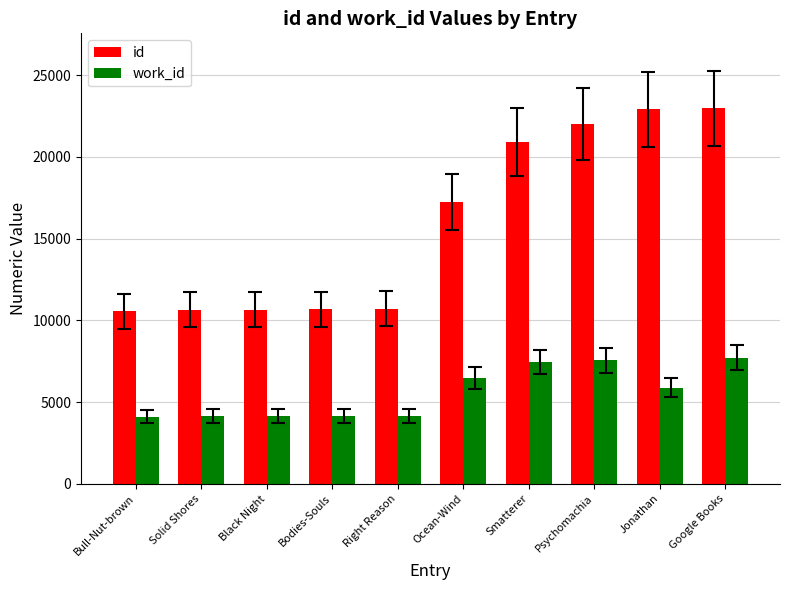

What is the greatest value displayed?

22970